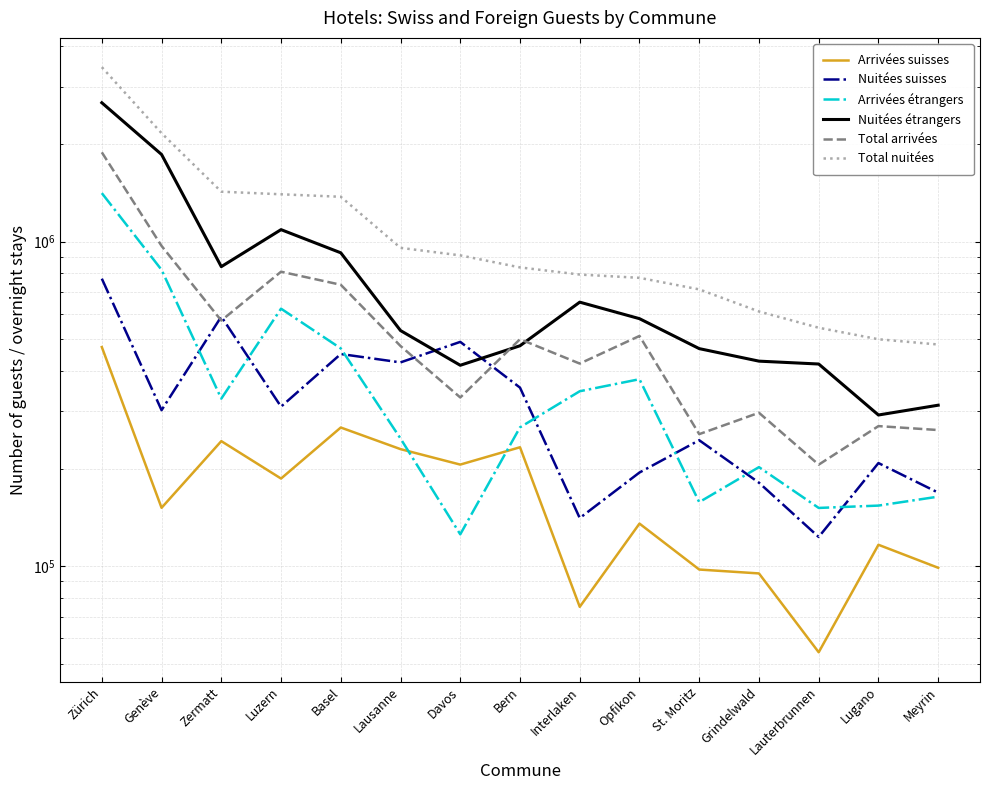

The value of Arrivées suisses at Basel is 267628. True or false?

True